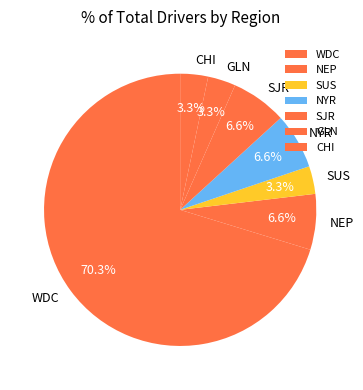

To the nearest percent, what is the difference between the SUS and WDC slice percentages?

67%